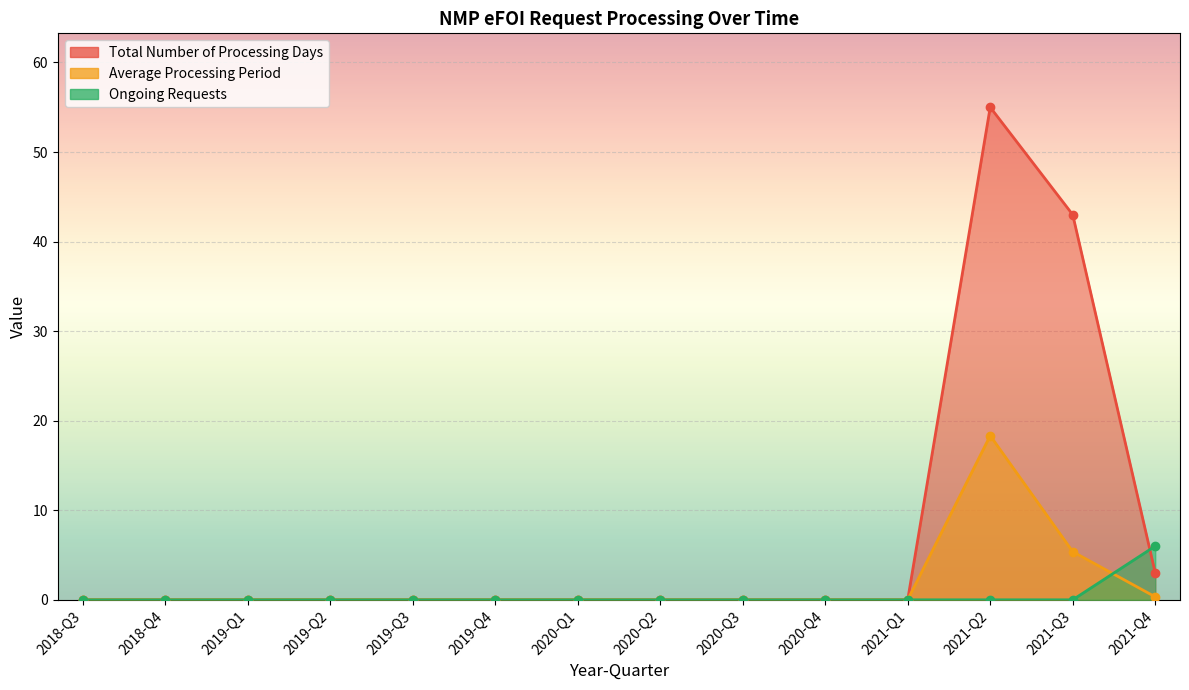

What is the difference between the second highest and second lowest values in the Average Processing Period series?

5.4